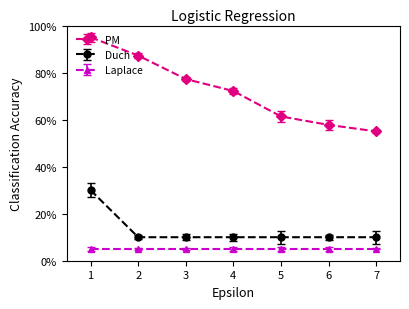

At how many categories does at least one series exceed 36?

7